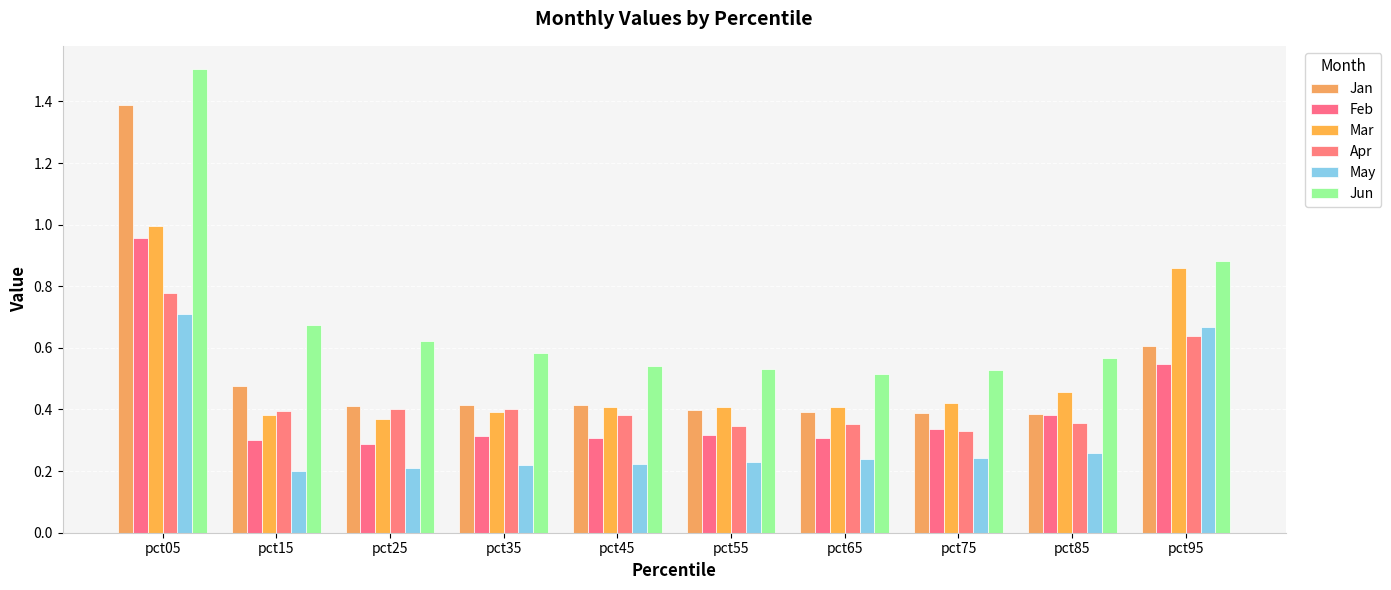

What is the average value of the Mar series?

0.5